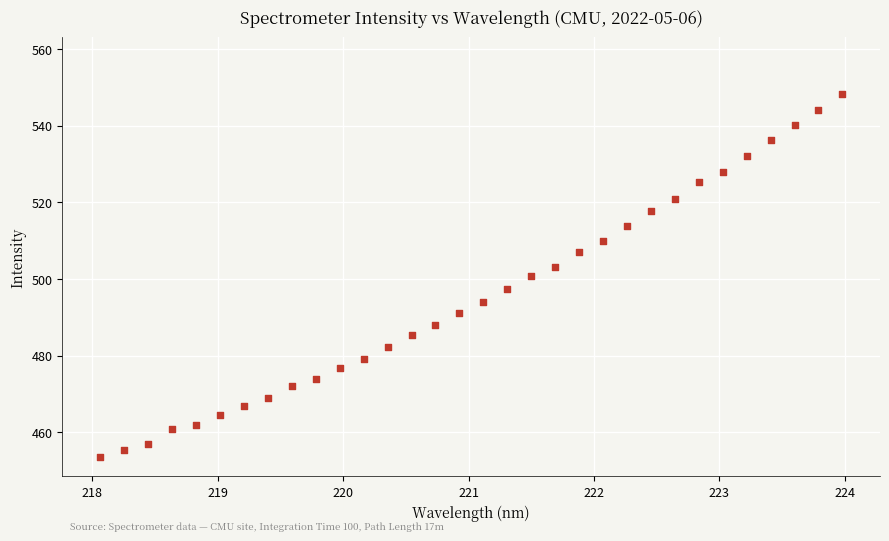

What is the range of Y values (max minus min)?

94.6